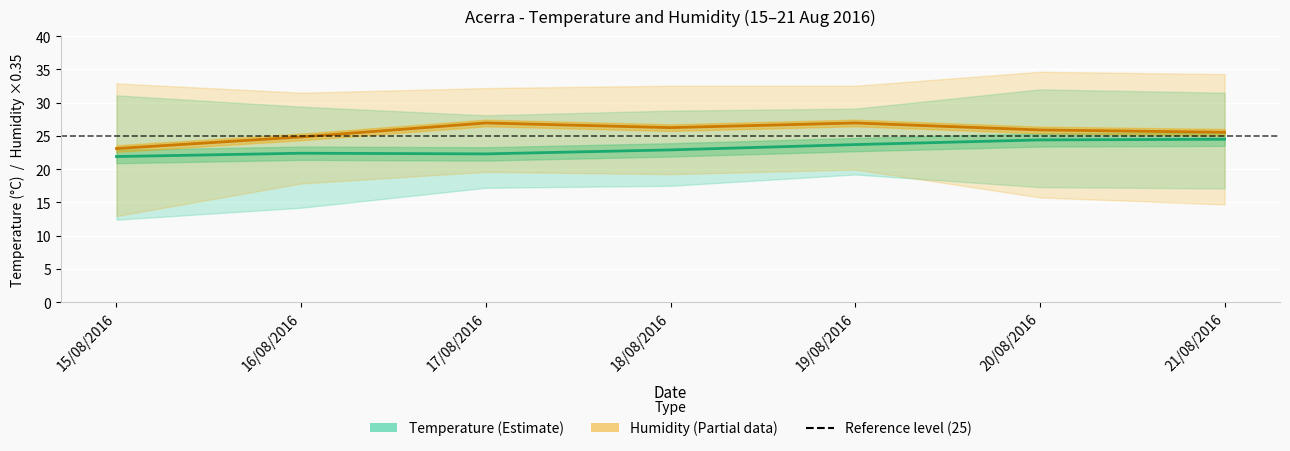

At how many categories does at least one series exceed 24?

6